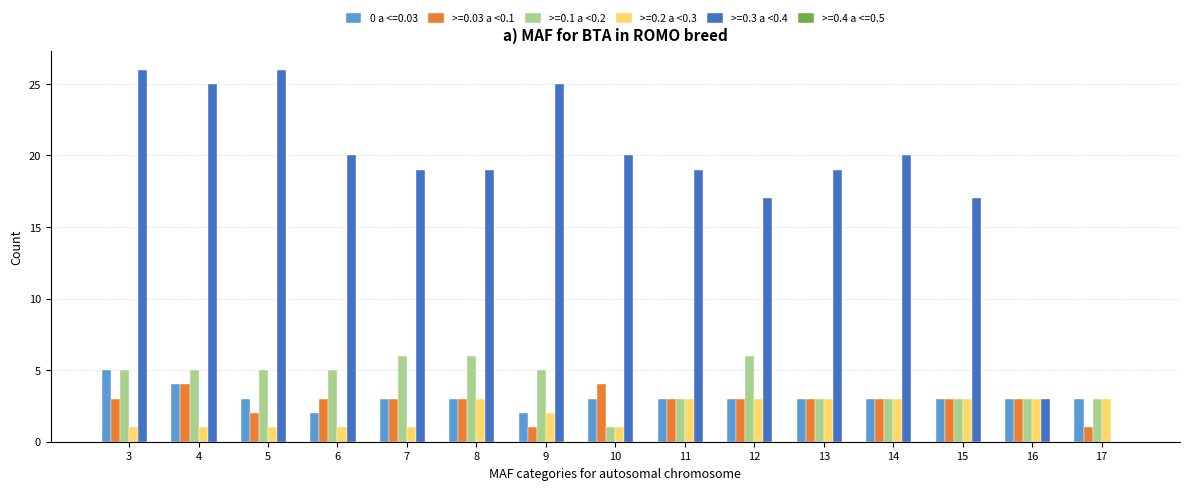

Read the >=0.3 a <0.4 value at 10.

20